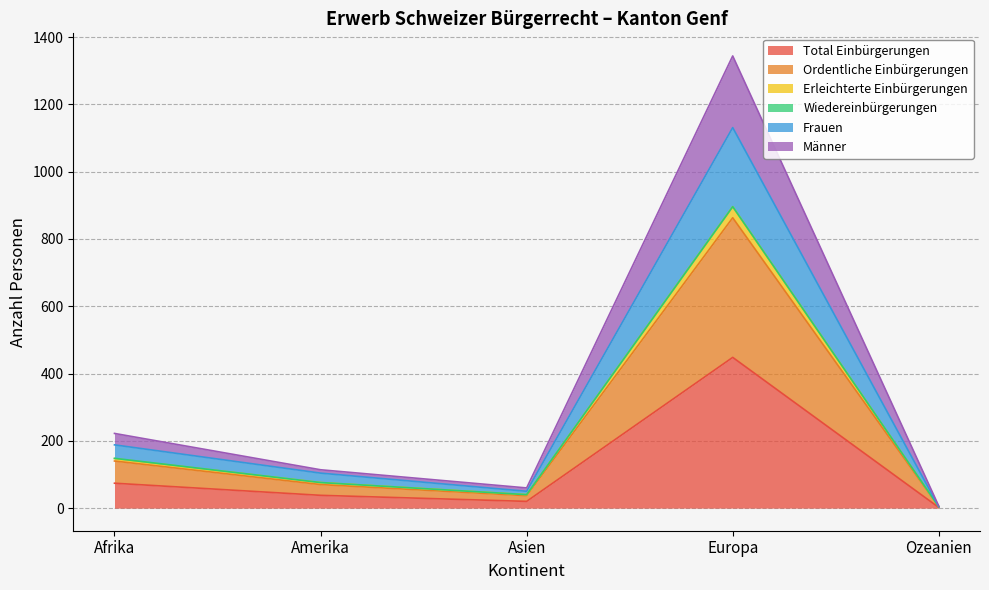

True or false: Erleichterte Einbürgerungen has a value of 292 at Europa.

False